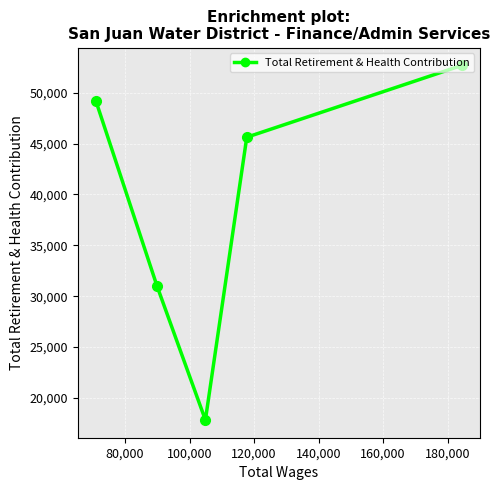

What is the difference between the second highest and minimum values?

31305